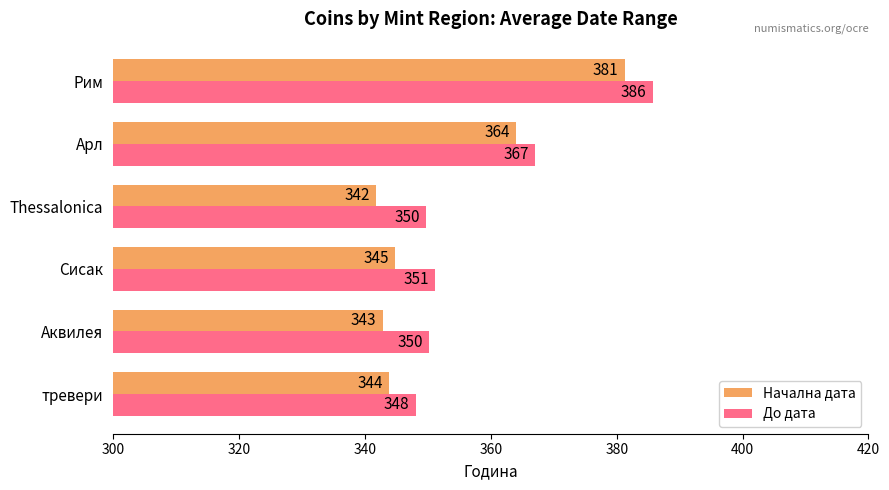

At which category is the sum across all series the highest?

Рим